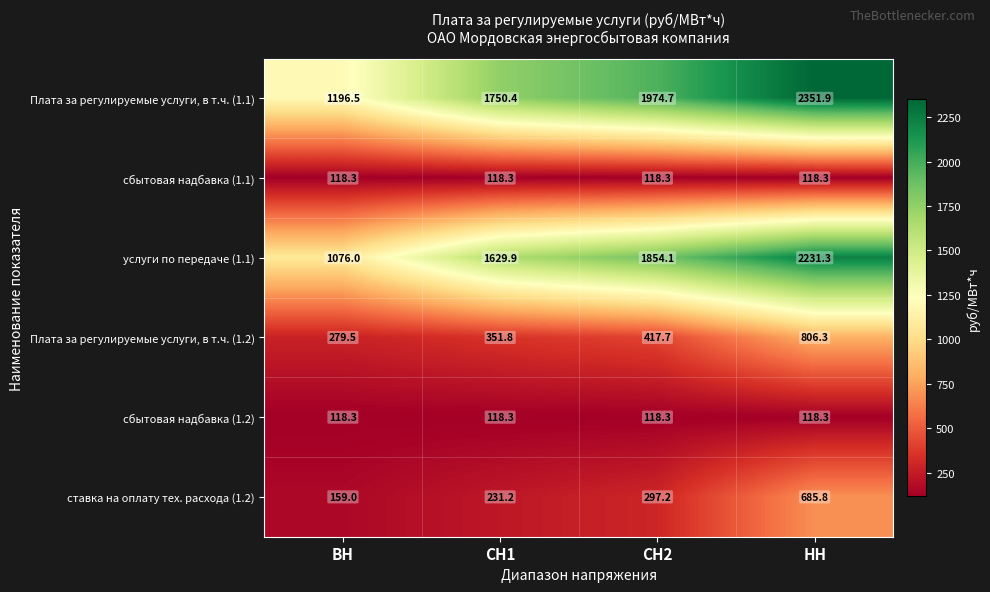

How many data points does each series have?

4